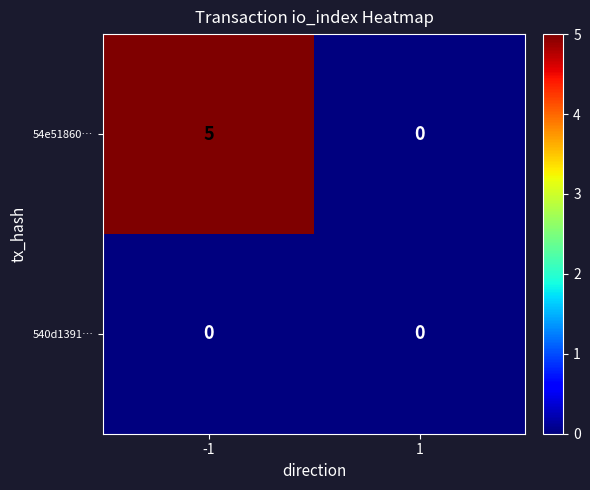

What is the sum of all 54e51860… values?

5